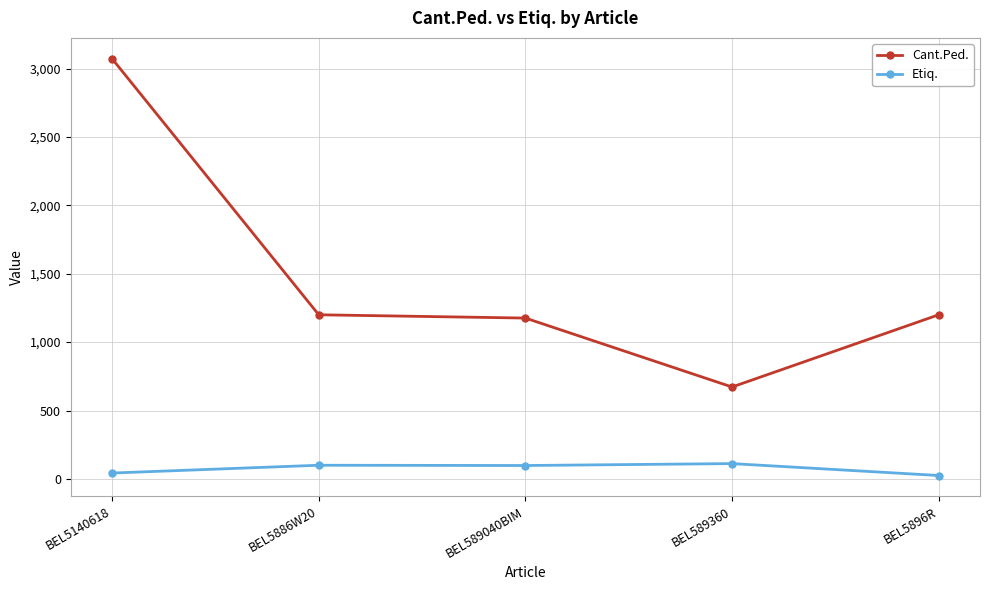

At BEL589360, list the series in order from smallest to largest.

Etiq., Cant.Ped.